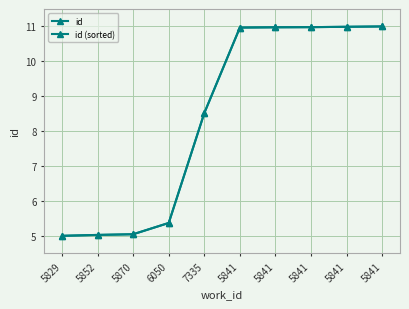

Which series has the largest total across all categories?

id